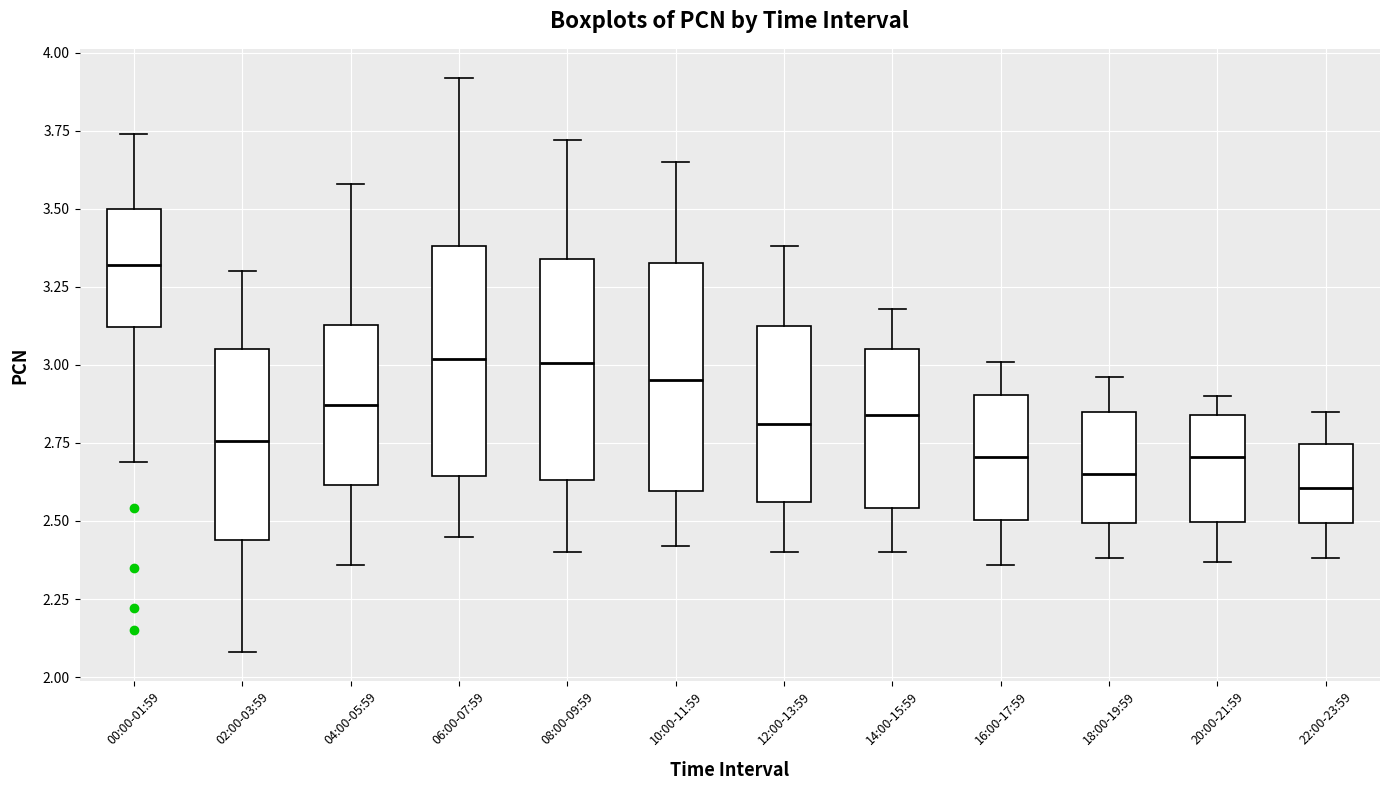

Reading left to right, read every box against the y-axis: the position of its median line, the range the box covers, and the ends of its whiskers. The values are not printed on the chart, so give them approximately, as read against the axis.

00:00-01:59: median 3.30, box 3.10 to 3.50, whiskers 2.70 to 3.75
02:00-03:59: median 2.75, box 2.45 to 3.05, whiskers 2.10 to 3.30
04:00-05:59: median 2.85, box 2.60 to 3.15, whiskers 2.35 to 3.60
06:00-07:59: median 3.00, box 2.65 to 3.40, whiskers 2.45 to 3.90
08:00-09:59: median 3.00, box 2.65 to 3.35, whiskers 2.40 to 3.70
10:00-11:59: median 2.95, box 2.60 to 3.35, whiskers 2.40 to 3.65
12:00-13:59: median 2.80, box 2.55 to 3.15, whiskers 2.40 to 3.40
14:00-15:59: median 2.85, box 2.55 to 3.05, whiskers 2.40 to 3.20
16:00-17:59: median 2.70, box 2.50 to 2.90, whiskers 2.35 to 3.00
18:00-19:59: median 2.65, box 2.50 to 2.85, whiskers 2.40 to 2.95
20:00-21:59: median 2.70, box 2.50 to 2.85, whiskers 2.35 to 2.90
22:00-23:59: median 2.60, box 2.50 to 2.75, whiskers 2.40 to 2.85